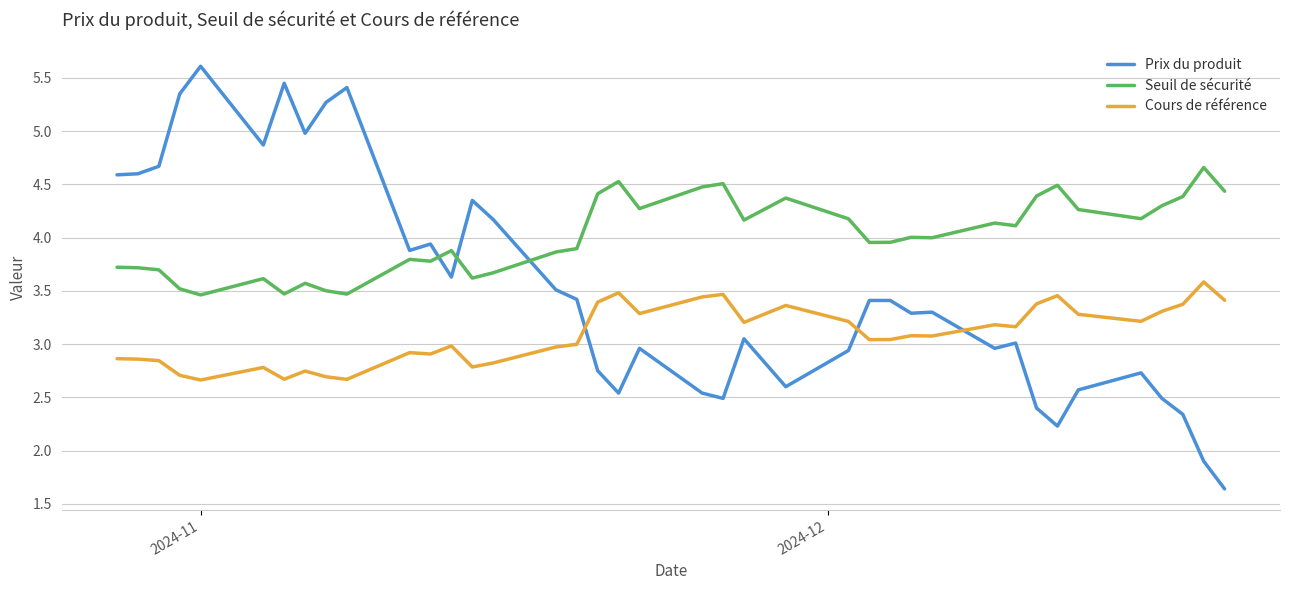

List the series in order of their overall mean, lowest first.

Cours de référence, Prix du produit, Seuil de sécurité